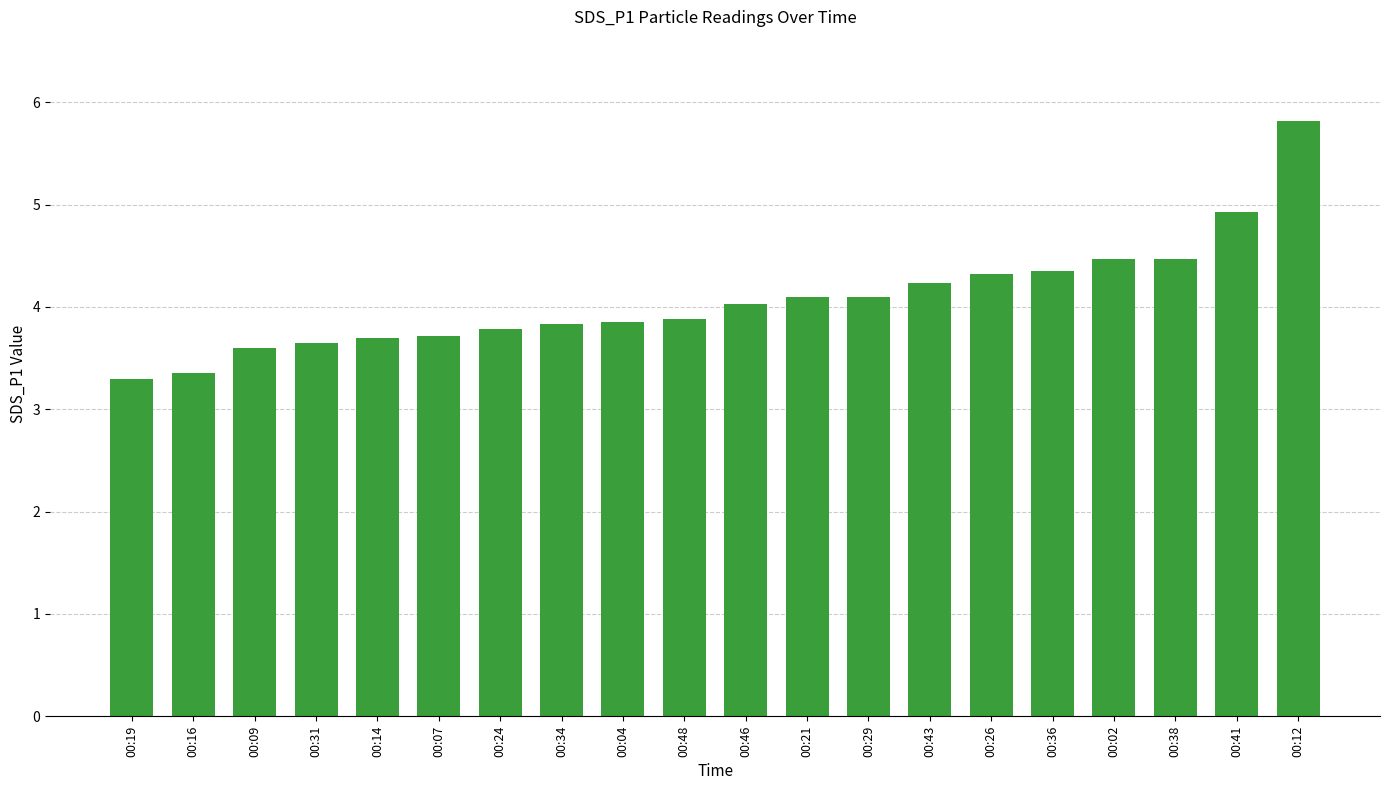

The value at 00:38 is 4.5. True or false?

True